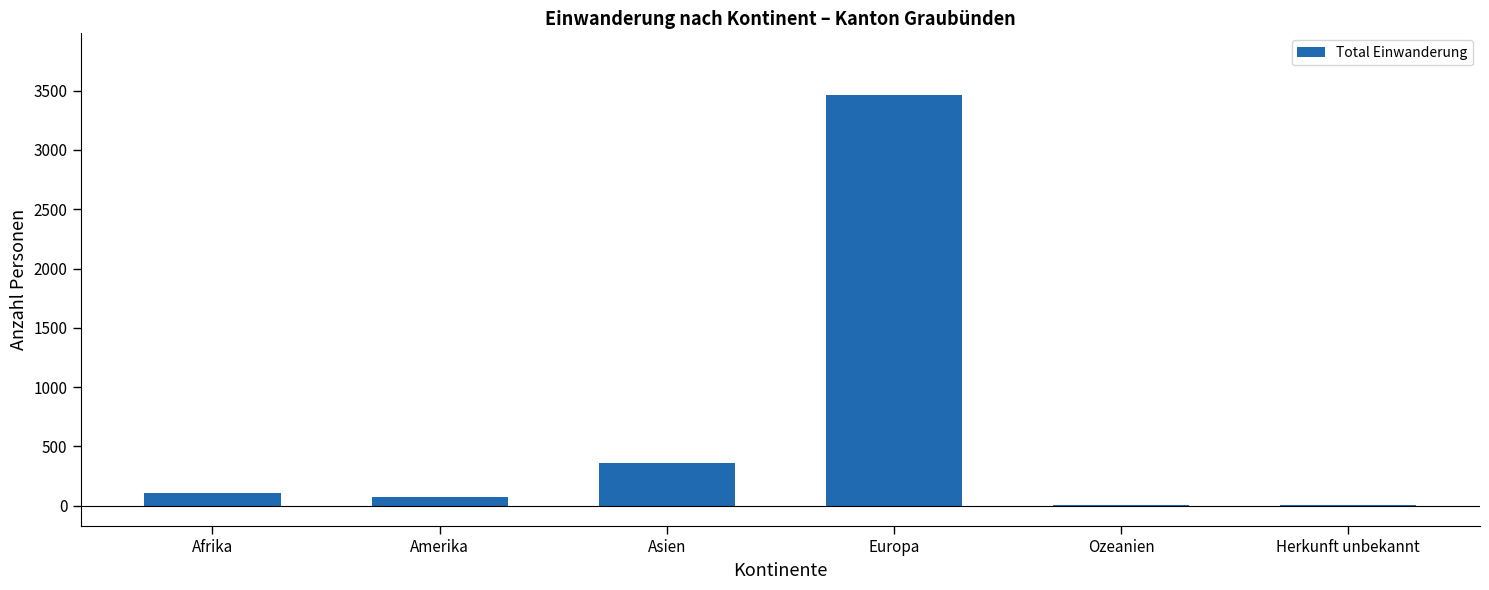

Read the value at Herkunft unbekannt.

6